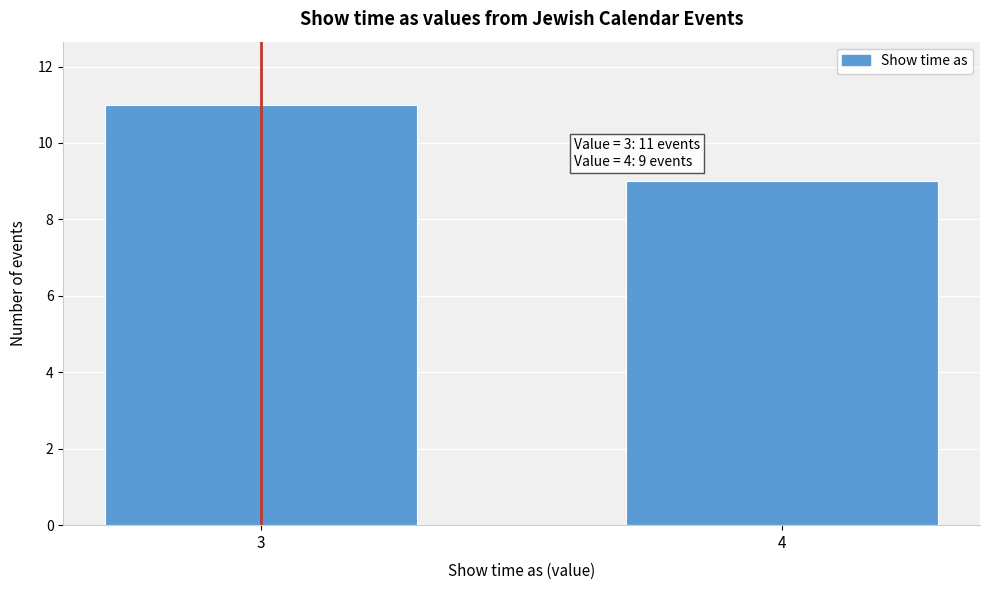

Reading right to left, list all the values displayed in this chart.

9	11